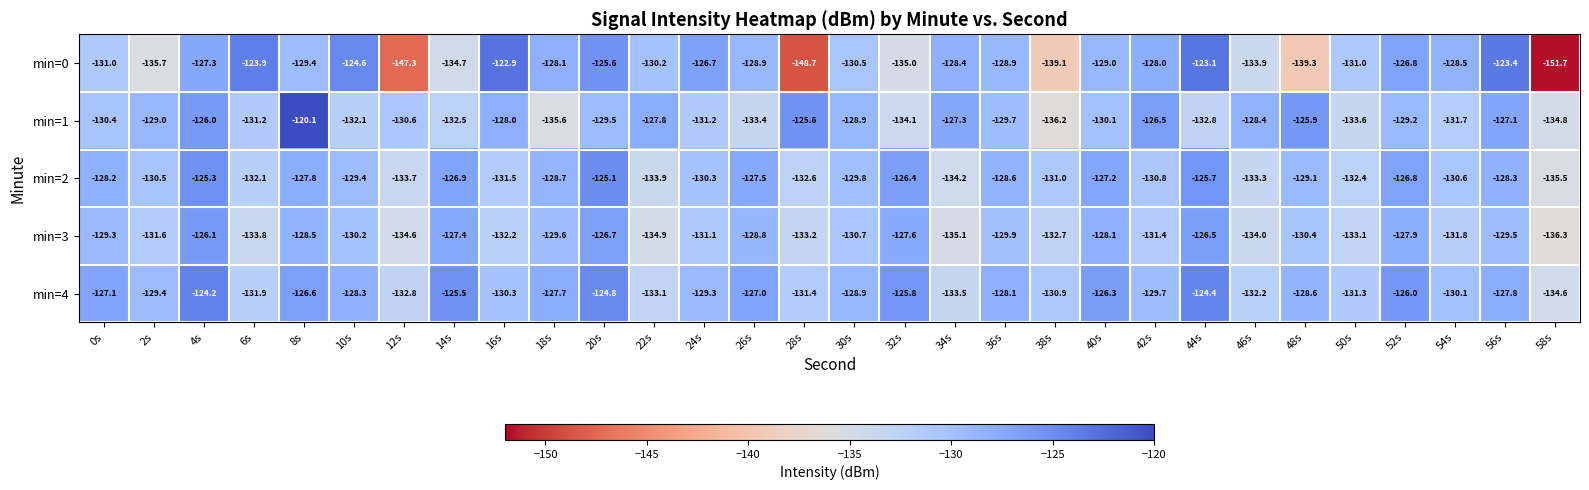

At 16s, list the series in order from largest to smallest.

min=0, min=1, min=4, min=2, min=3